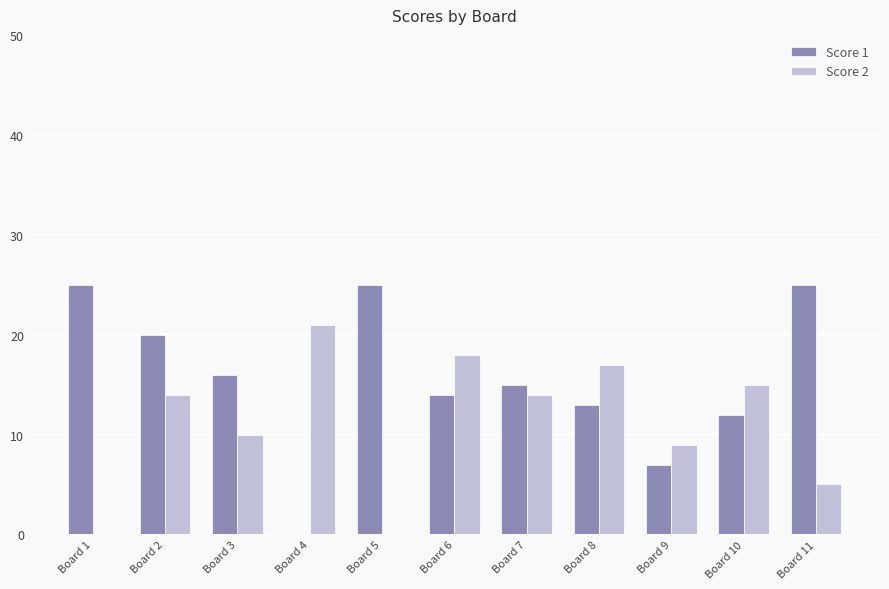

How many positive values does the Score 1 series have?

10